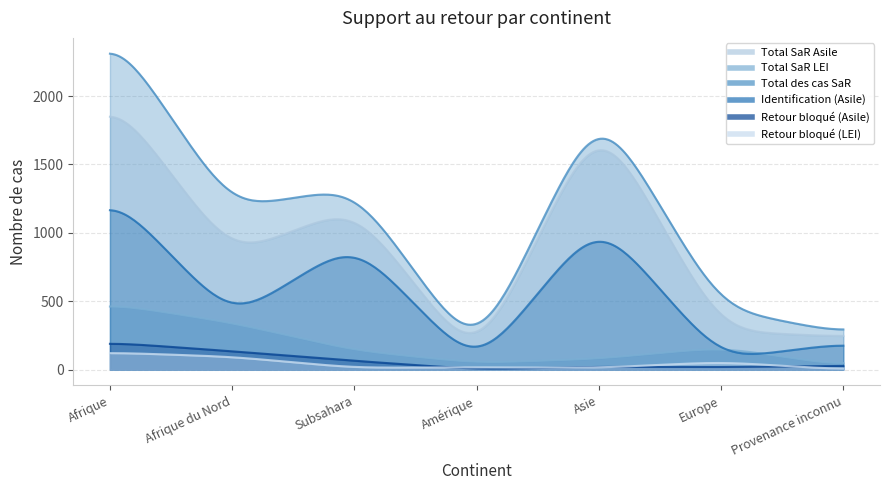

How many lines are shown in the chart?

6